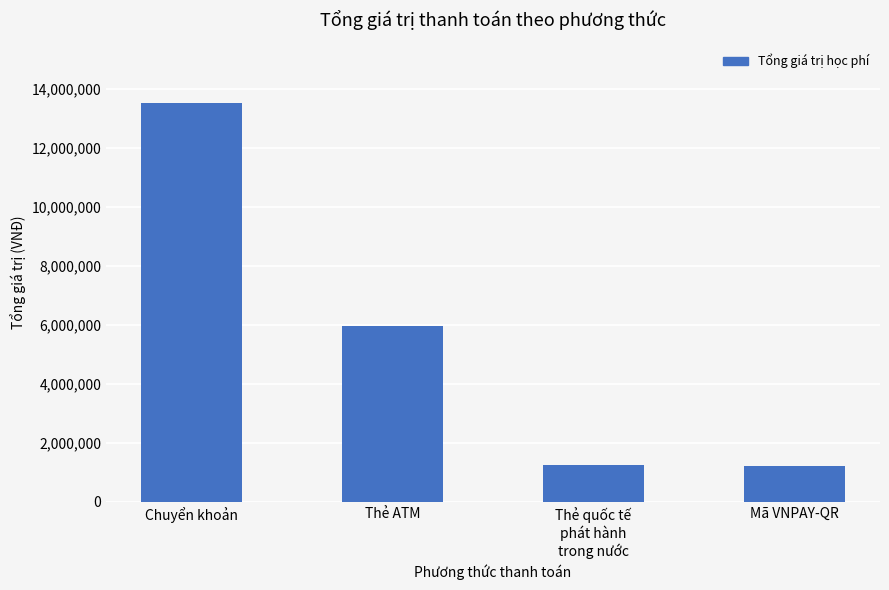

Count the number of data series in this chart.

1